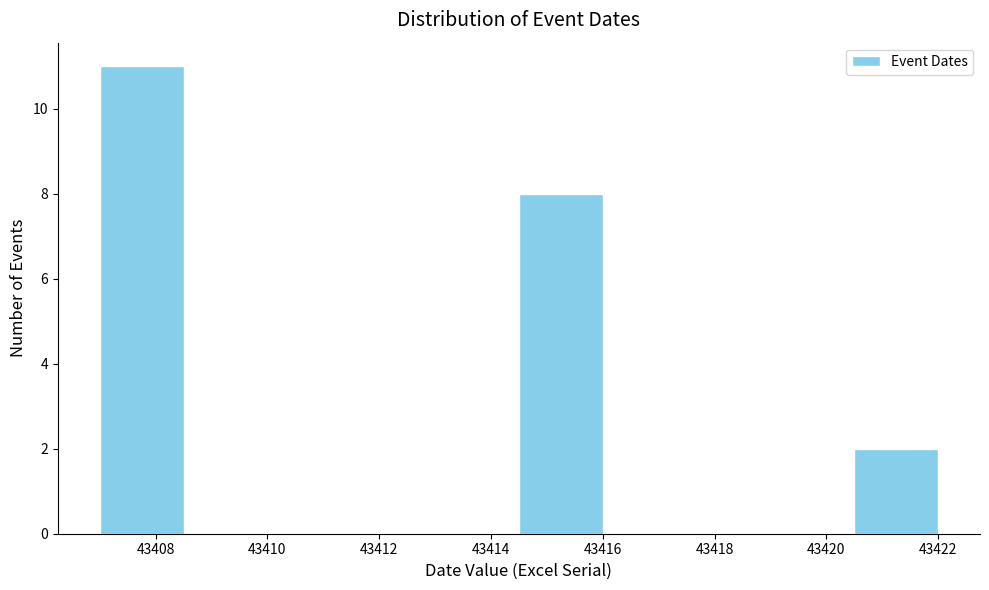

Which range on the x-axis has the tallest bar?

43407.0 to 43408.5